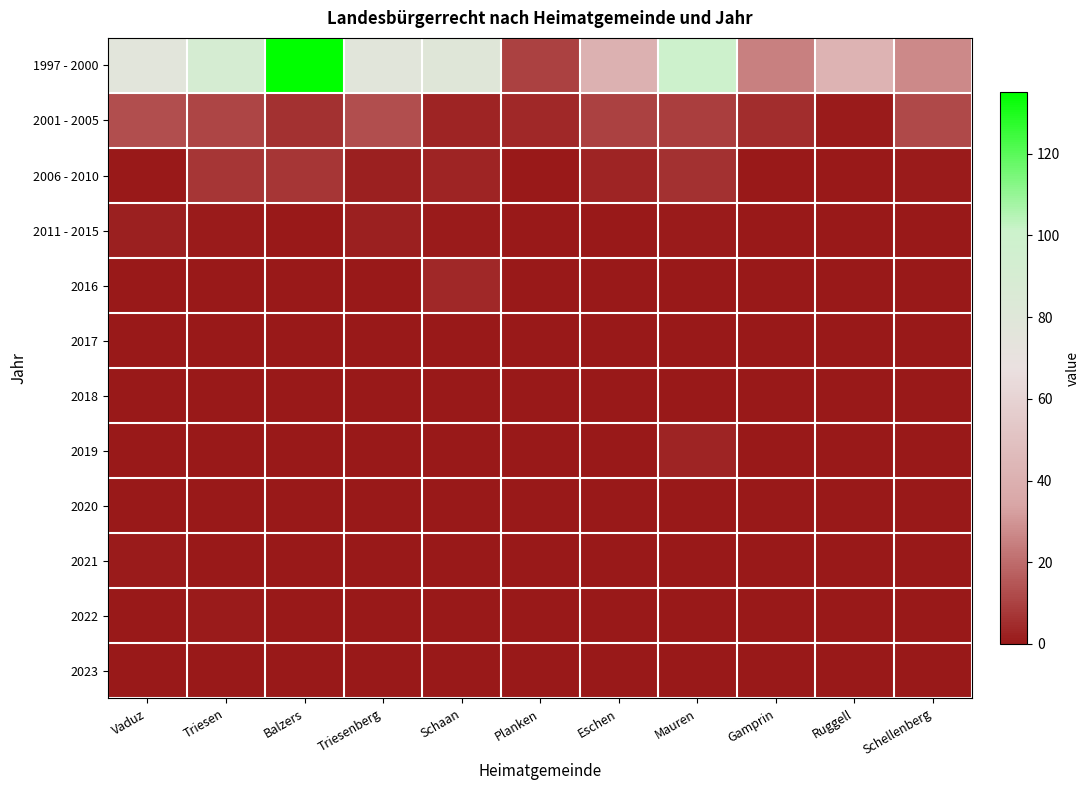

Count the number of data series in this chart.

12